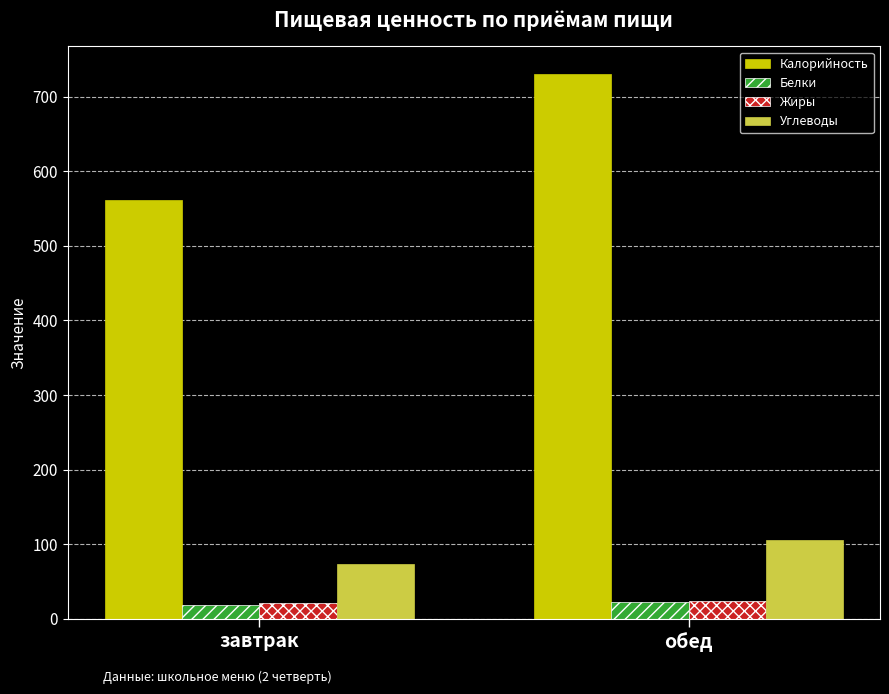

What is the spread (max minus min) of values at обед?

707.9